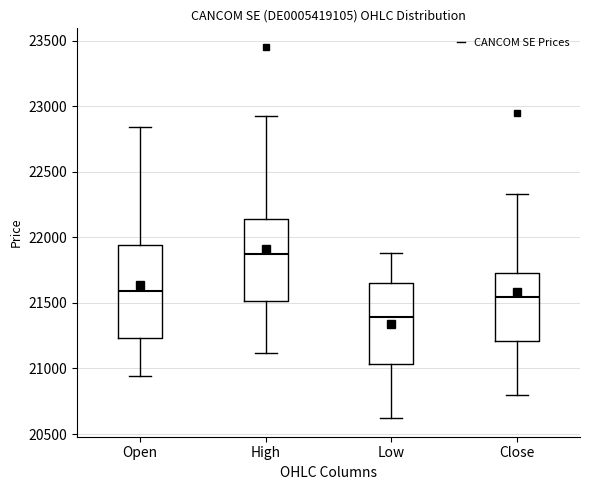

Which box has the lowest median line?

Low